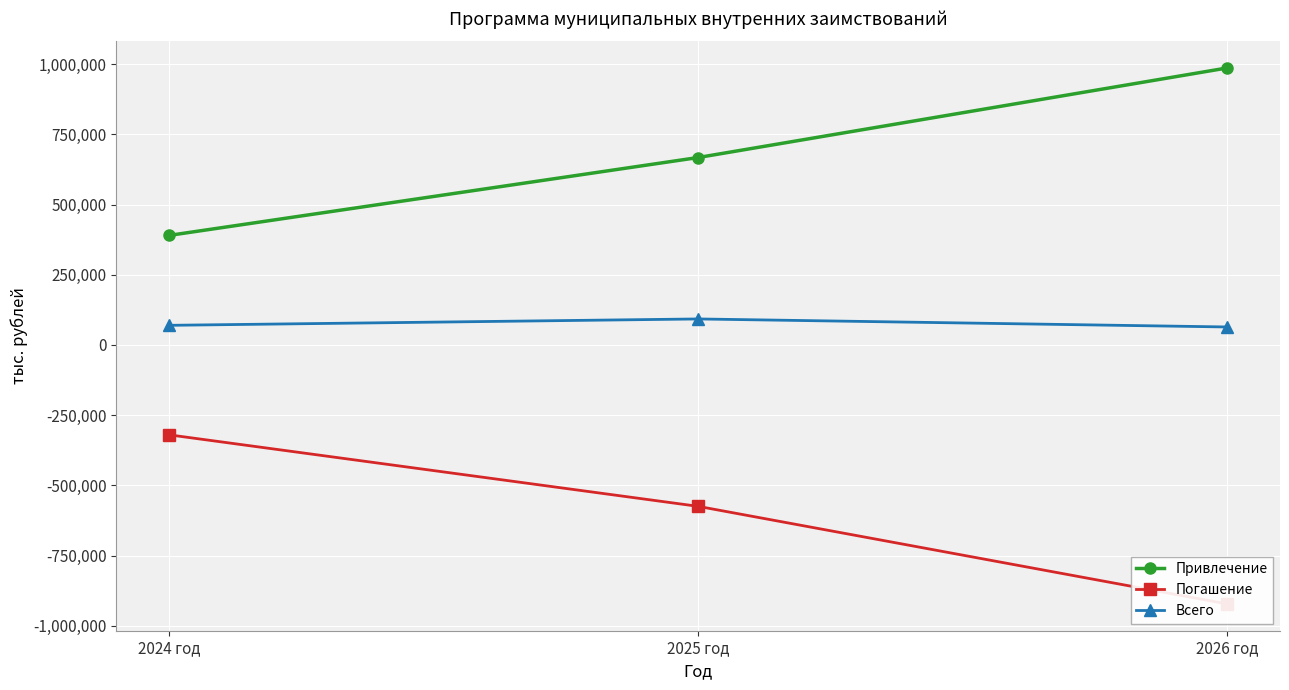

Where does the Всего series first go above 69762?

2025 год